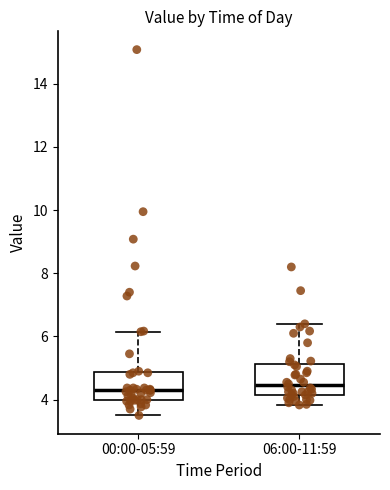

Reading left to right, transcribe this box plot: for each box, give where its median line is, the range the box spans, and where its two whiskers end, as read against the y-axis. The values are not printed on the chart, so give them approximately, as read against the axis.

00:00-05:59: median 4.4, box 4.0 to 4.8, whiskers 3.6 to 6.2
06:00-11:59: median 4.4, box 4.2 to 5.2, whiskers 3.8 to 6.4